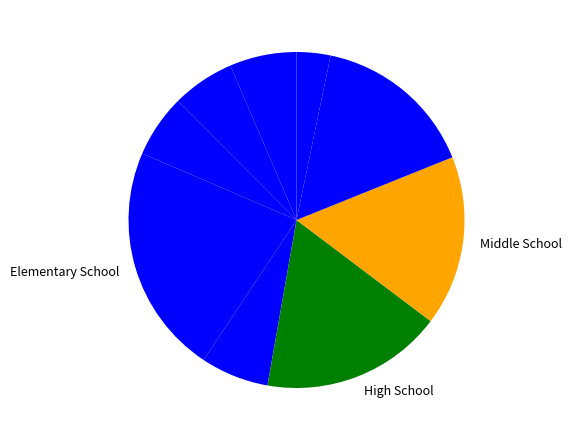

Is there a majority slice in this chart?

No